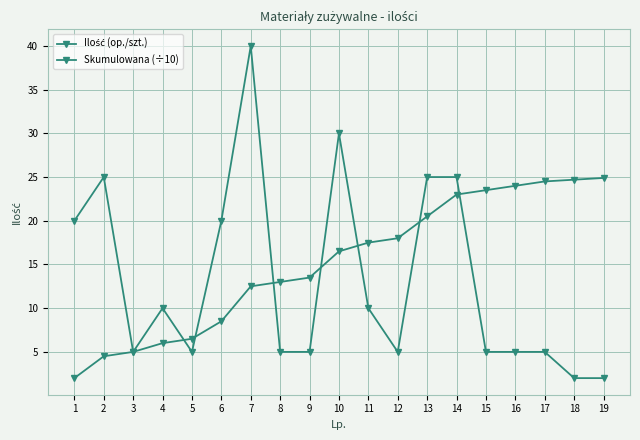

Does the chart display data point markers on the line(s)?

Yes